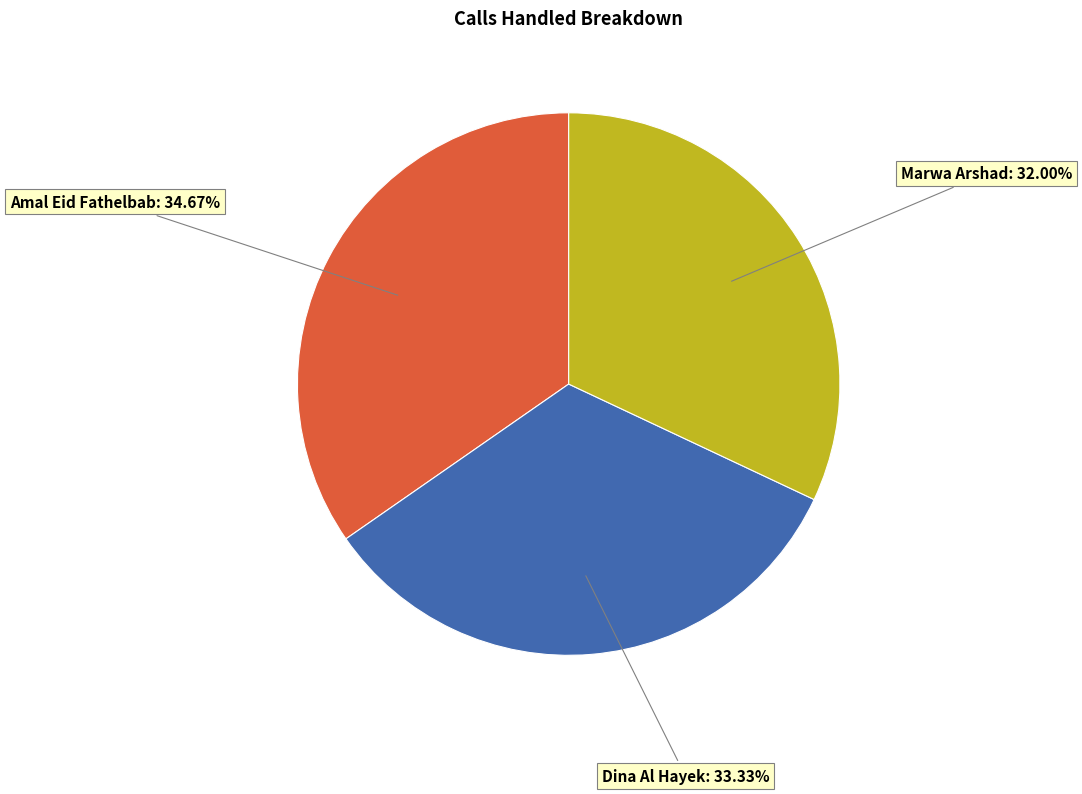

To the nearest percent, what is the difference between the largest and smallest slice percentages?

3%